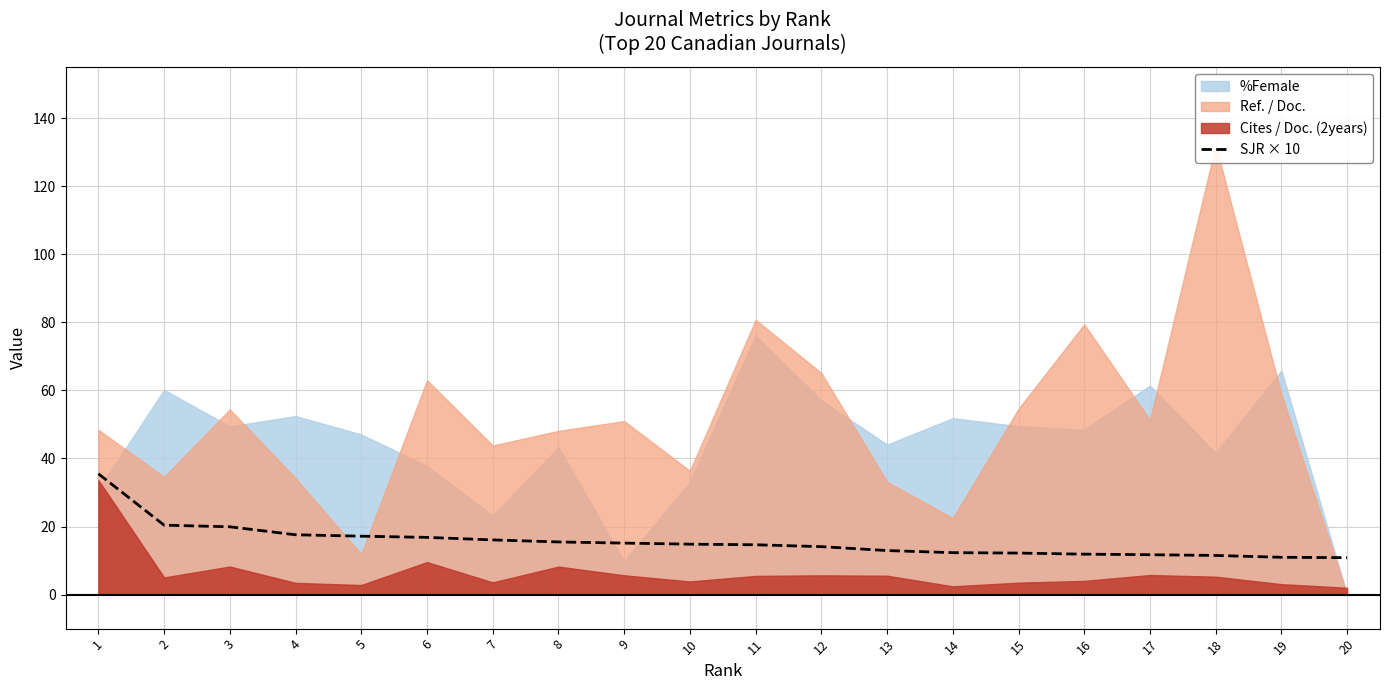

The value of SJR × 10 at 2 is 20.4. True or false?

True